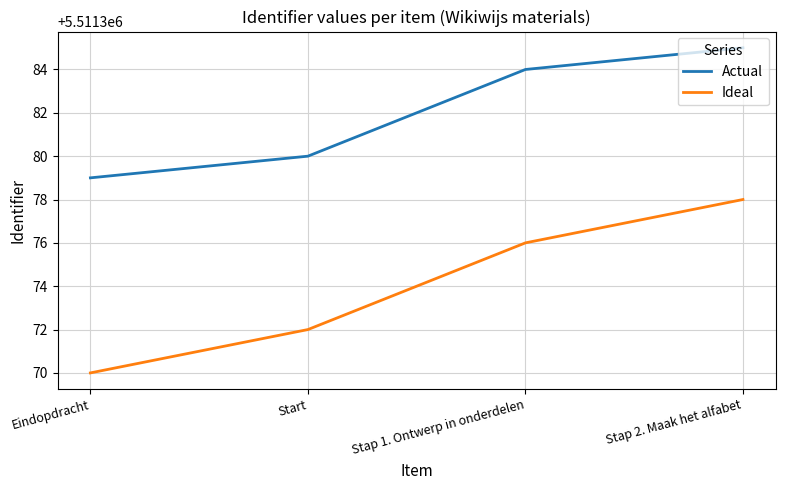

List the series in order of their overall mean, highest first.

Actual, Ideal